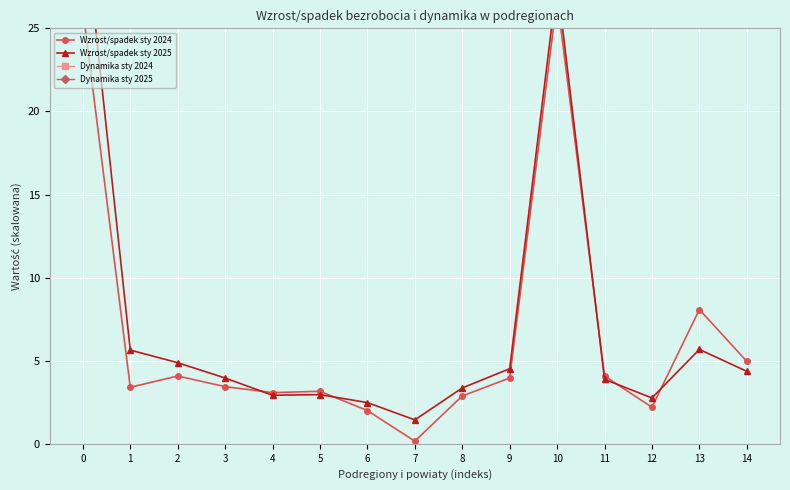

Rank the series by their maximum value, from lowest to highest.

Wzrost/spadek sty 2024, Wzrost/spadek sty 2025, Dynamika sty 2024, Dynamika sty 2025